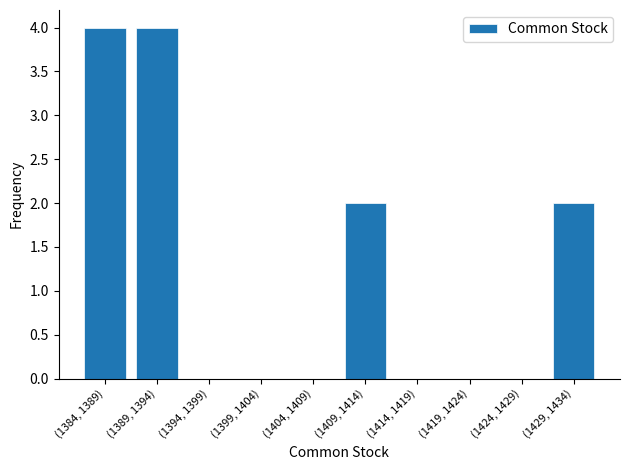

Reading left to right, extract all data points from this chart.

(1384, 1389)=4	(1389, 1394)=4	(1394, 1399)=0	(1399, 1404)=0	(1404, 1409)=0	(1409, 1414)=2	(1414, 1419)=0	(1419, 1424)=0	(1424, 1429)=0	(1429, 1434)=2